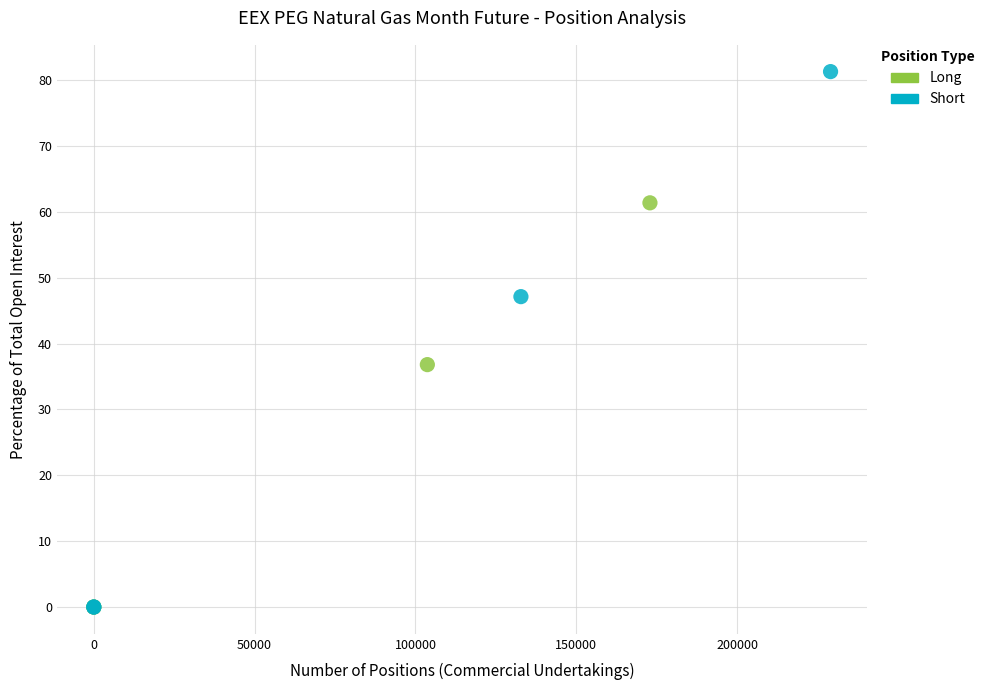

Which series has the largest Y range (max minus min)?

Short